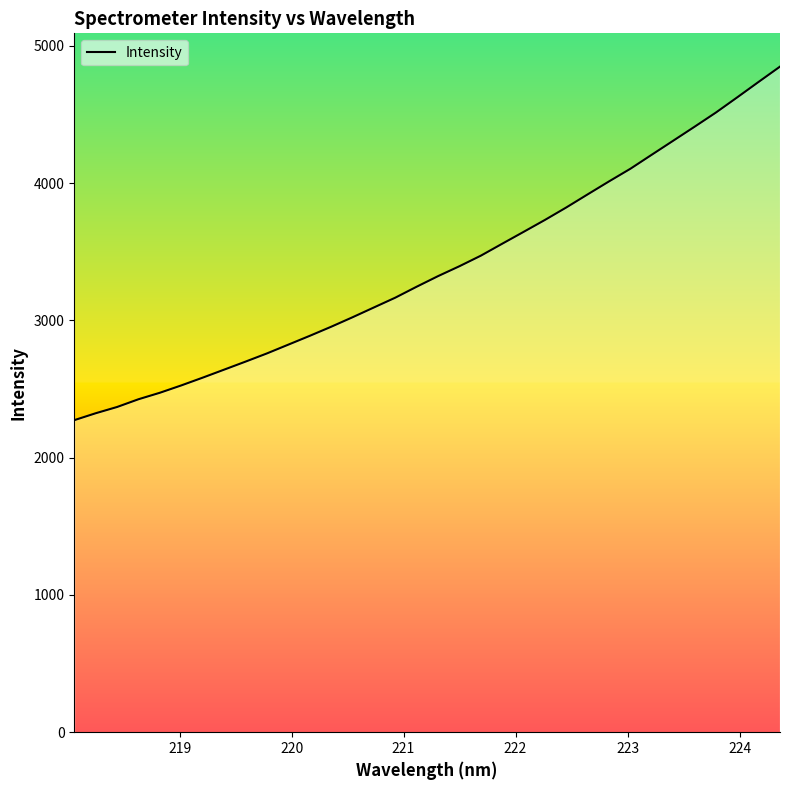

What is the maximum value shown in the chart?

4848.3